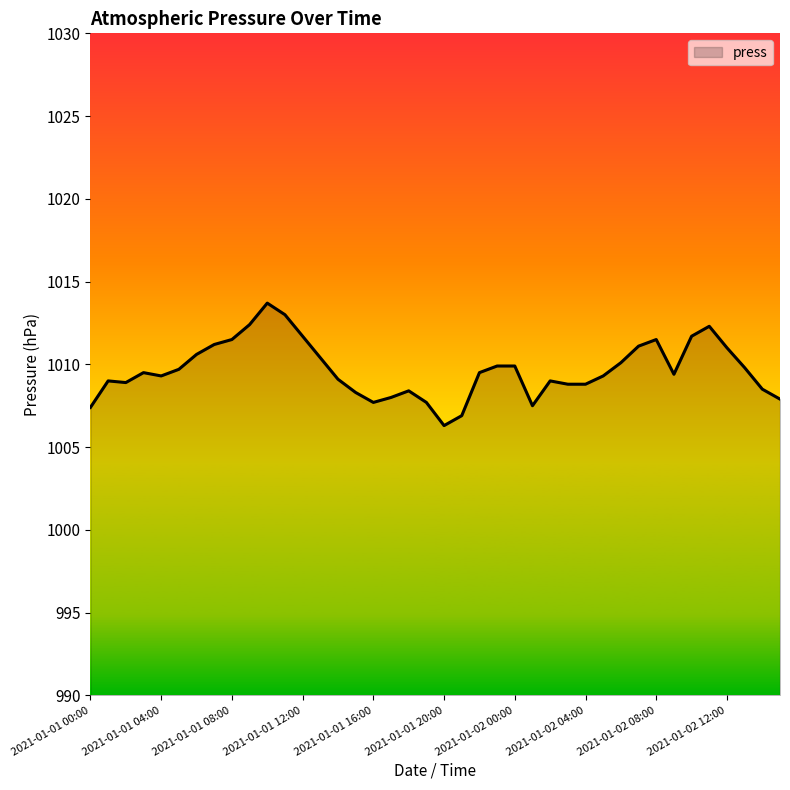

What is the difference between the maximum and minimum values?

7.4